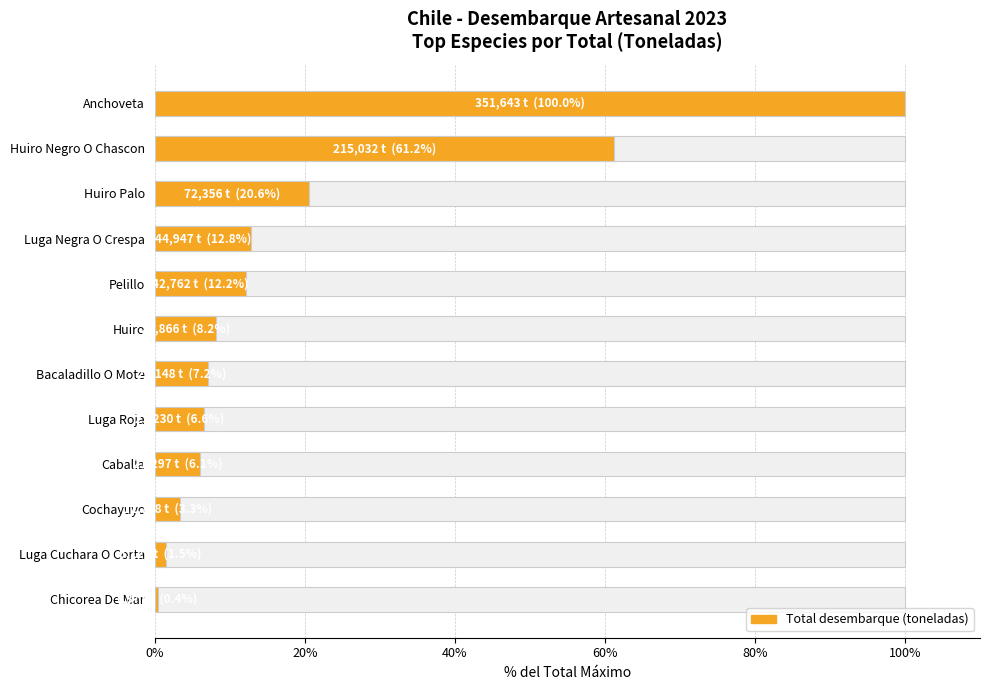

Between Pelillo and Huiro Negro O Chascon, which is larger?

Huiro Negro O Chascon